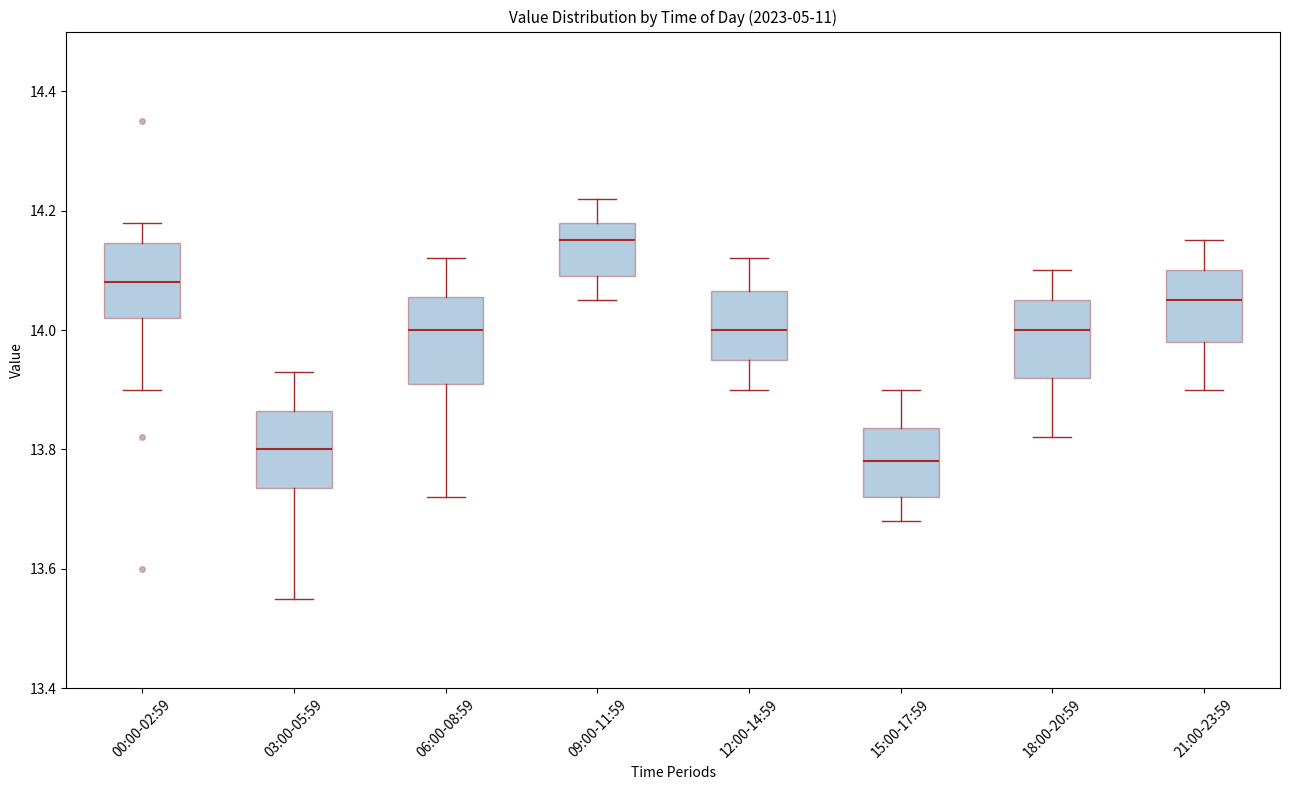

Which box has the lowest median line?

15:00-17:59